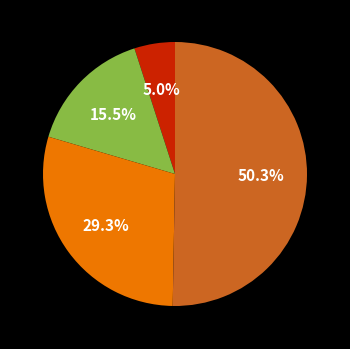

Is there a majority slice in this chart?

Yes